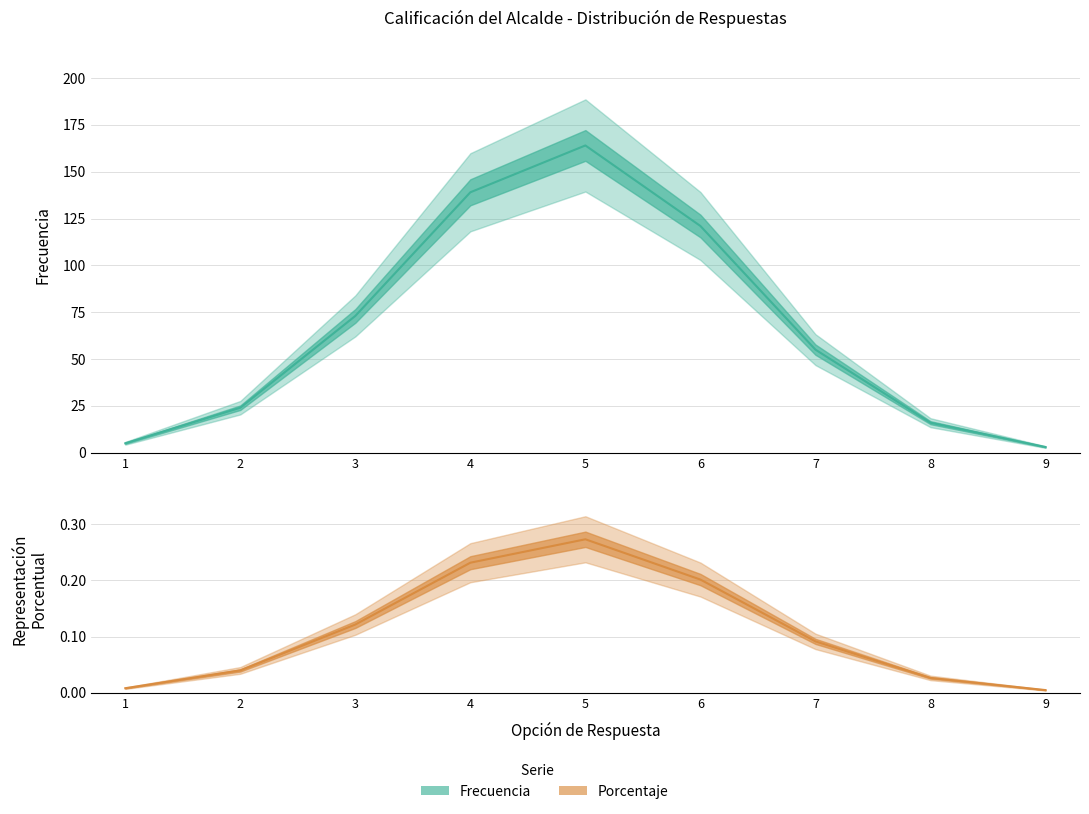

What is the difference between the Frecuencia (line) values at 9 and 6?

118.0